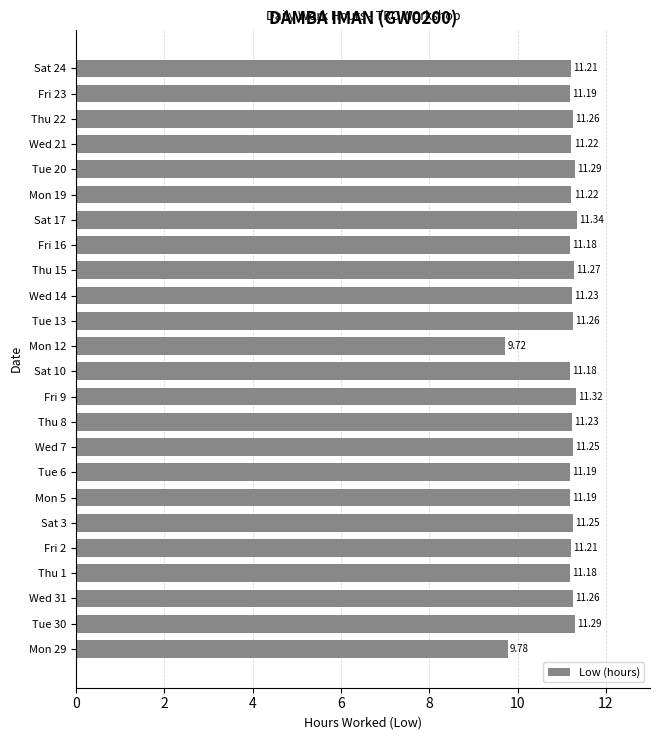

What is the difference between the second highest and minimum values?

1.6